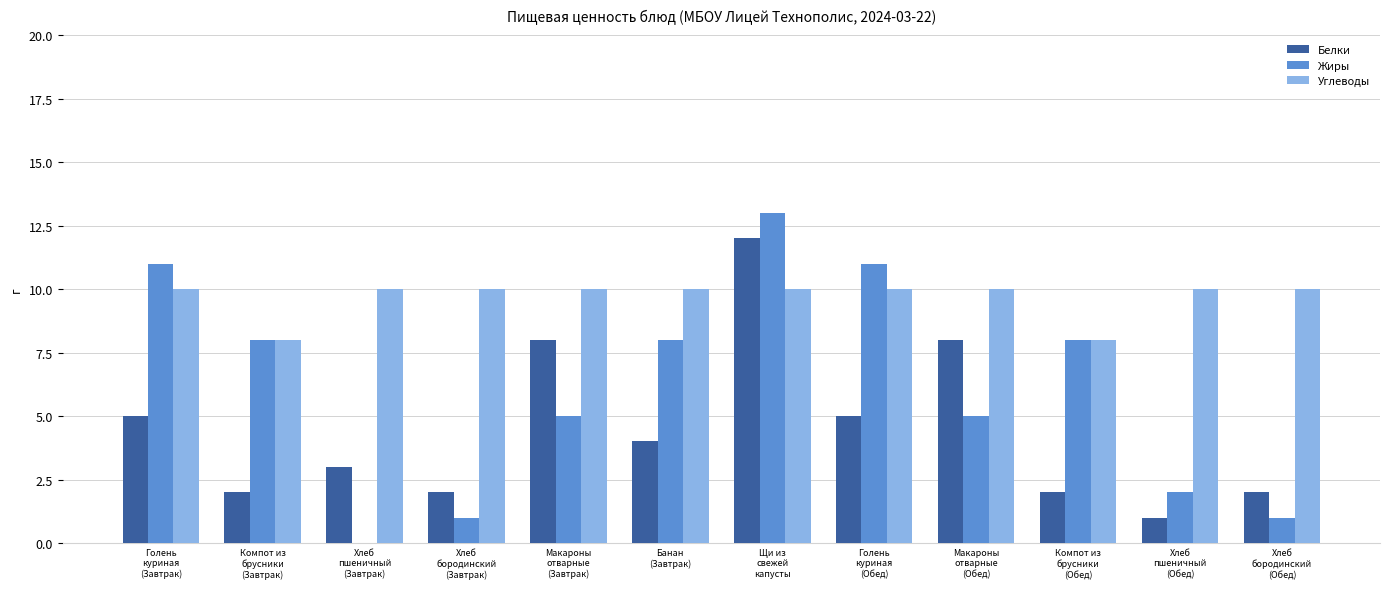

How many positive values does the Жиры series have?

11